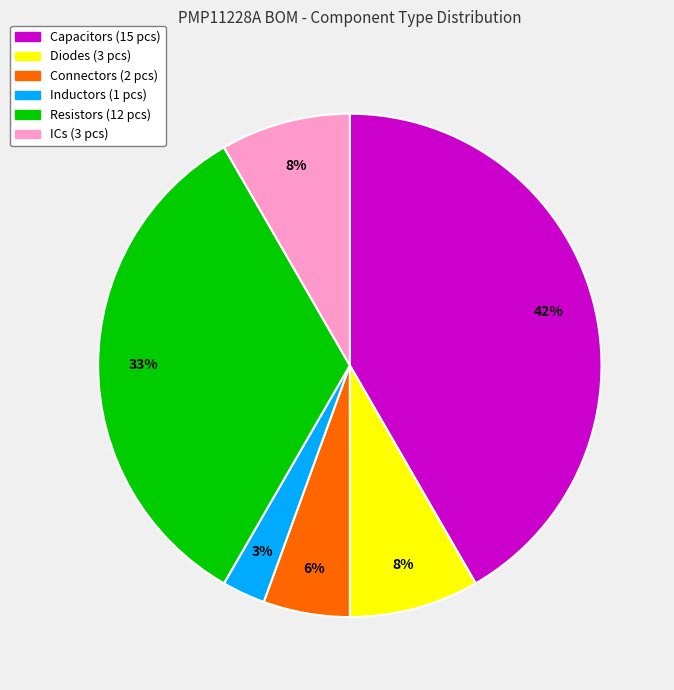

To the nearest percent, what is the average slice percentage?

17%